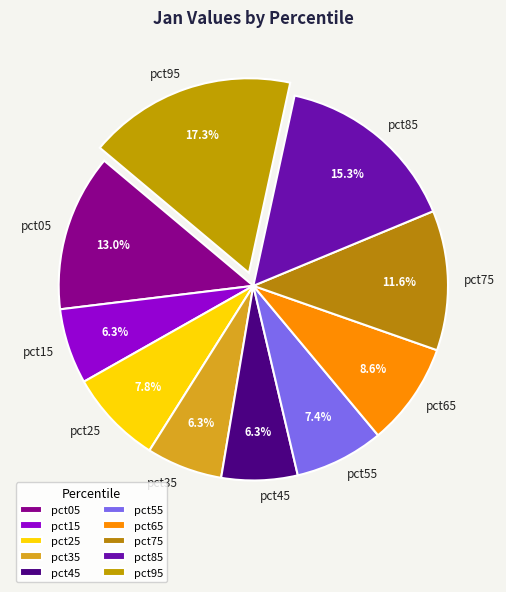

To the nearest percent, what percentage of the pie is pct05?

13%